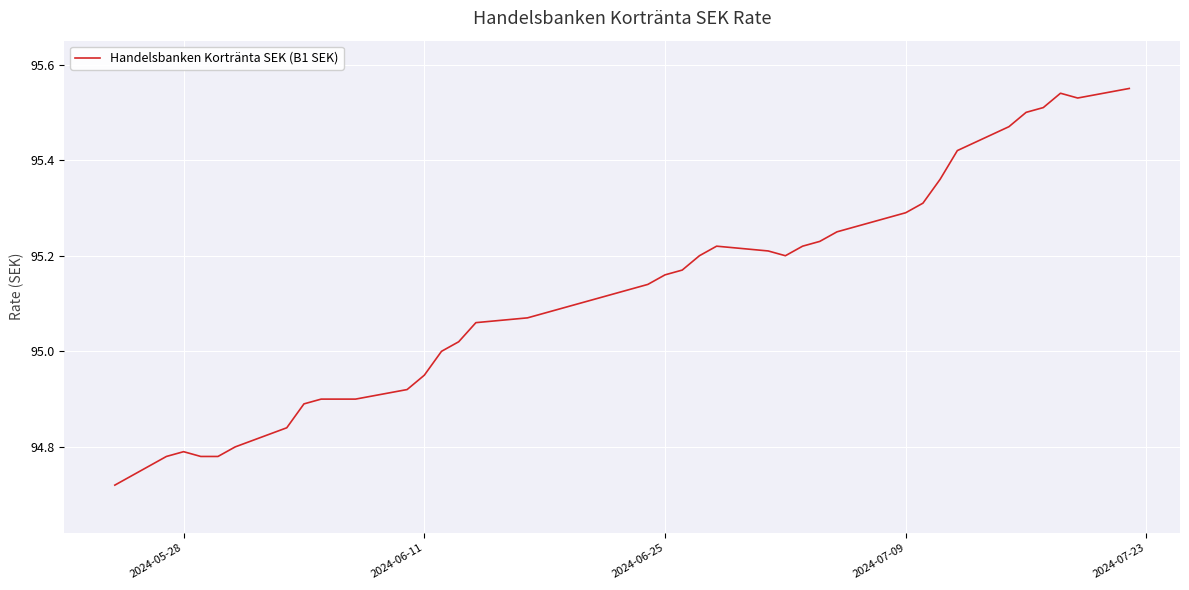

Count the number of data series in this chart.

1